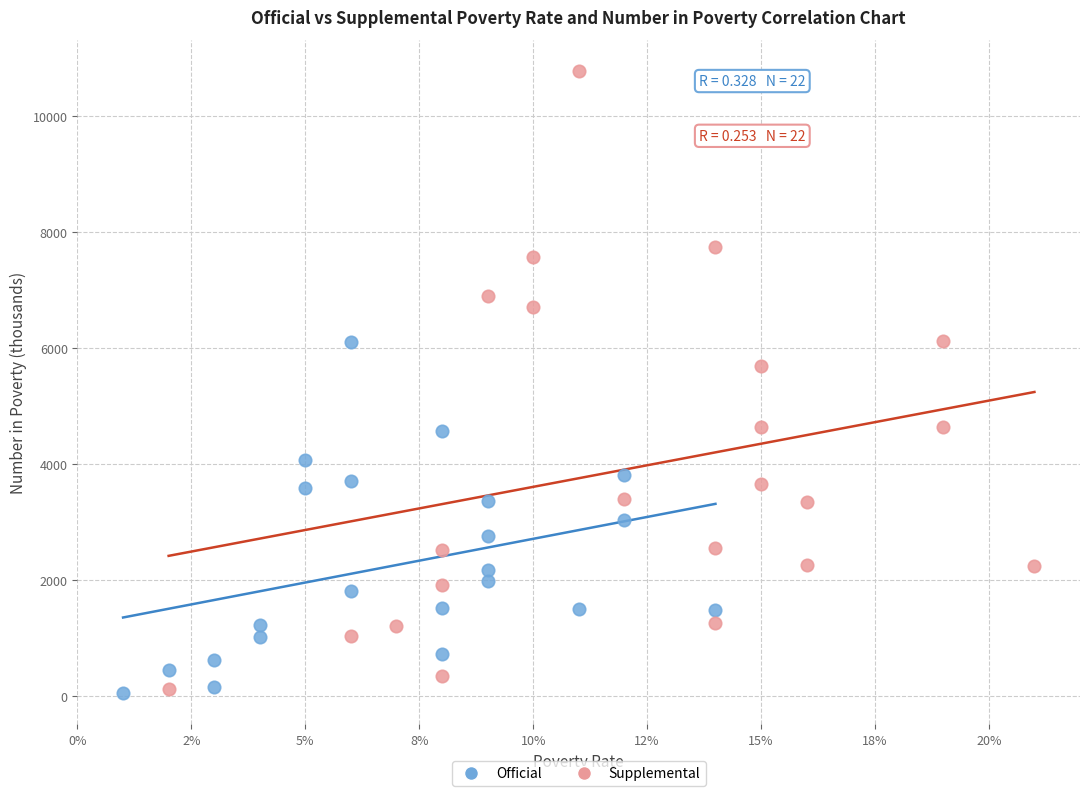

Which series has the largest Y range (max minus min)?

Supplemental